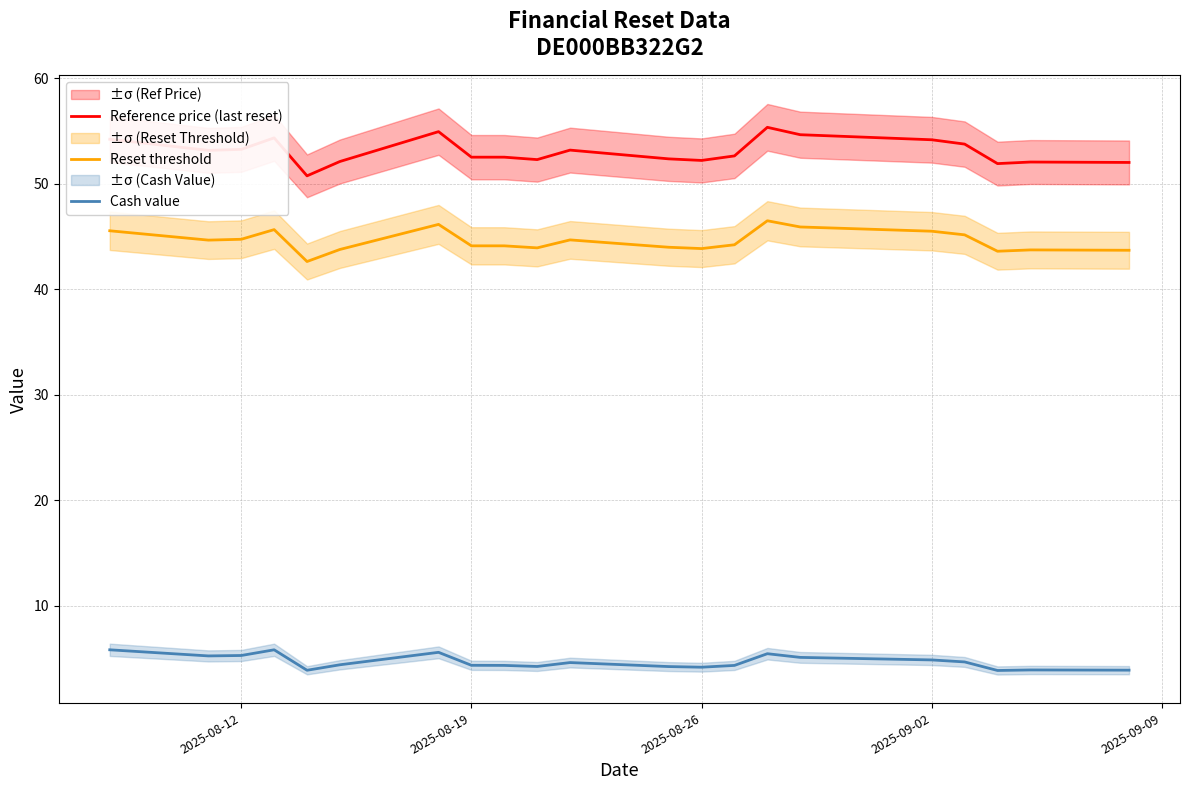

What is the difference between the maximum and second lowest values in the Cash value series?

1.9